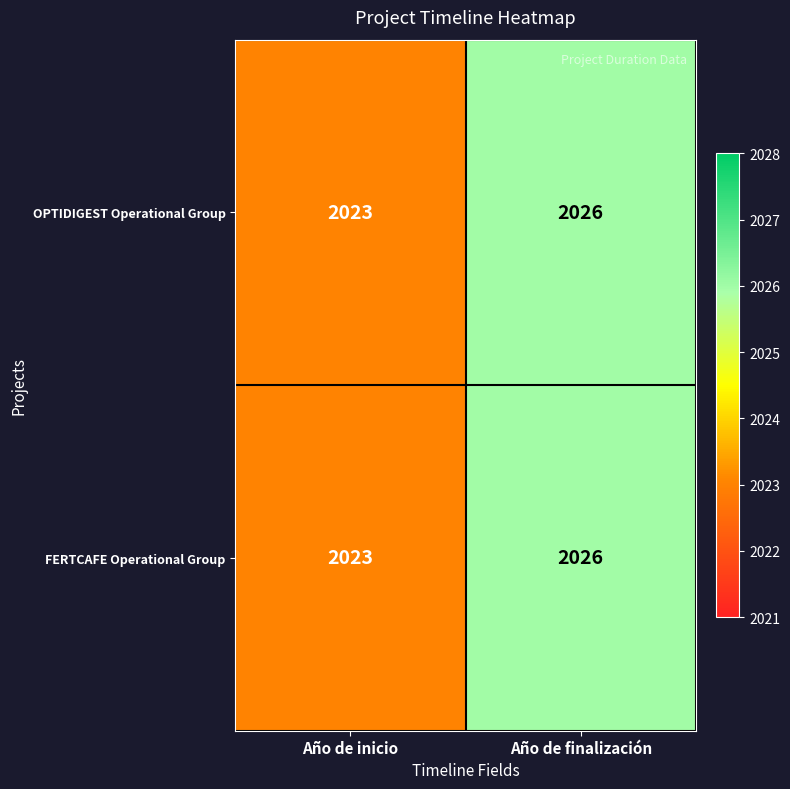

What is the highest value of the OPTIDIGEST Operational Group series?

2026